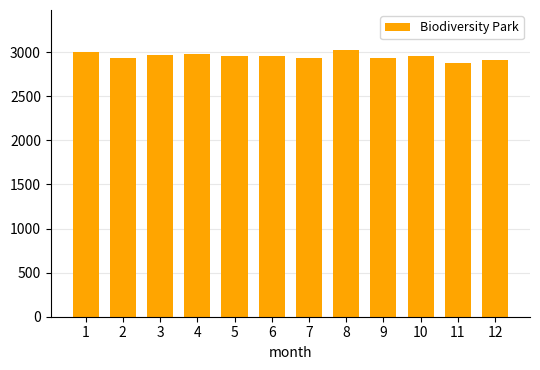

What is the value of the 9th bar from the left?

2938